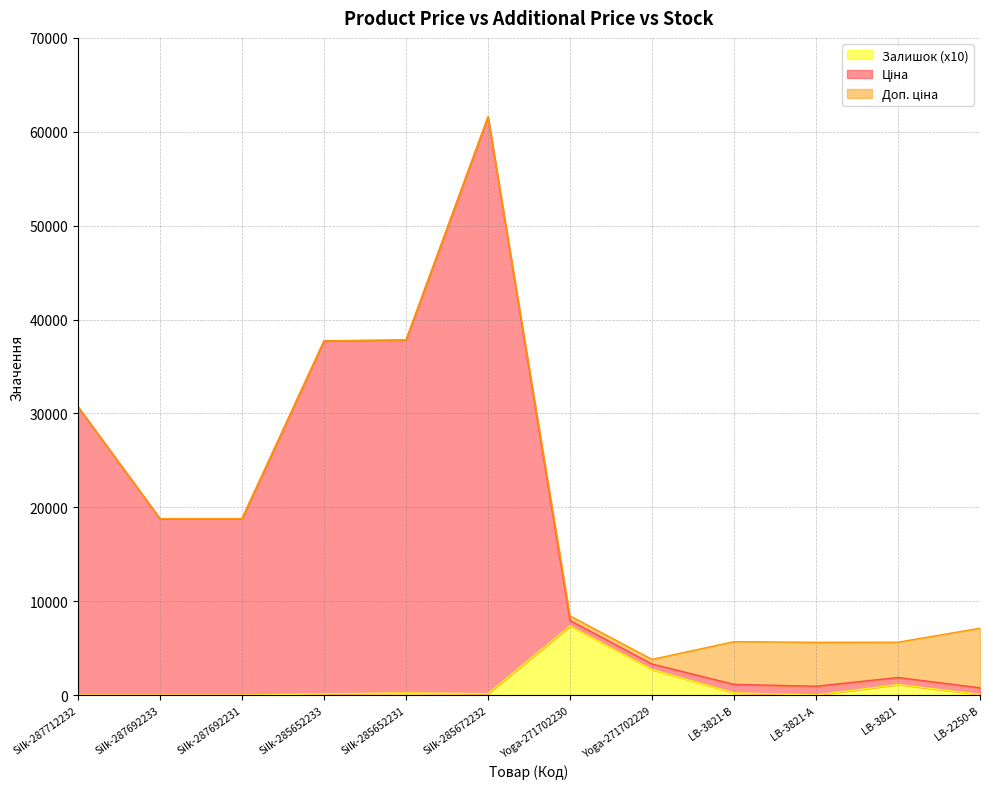

In Ціна, how many points are lower than both neighbors (excluding endpoints)?

2